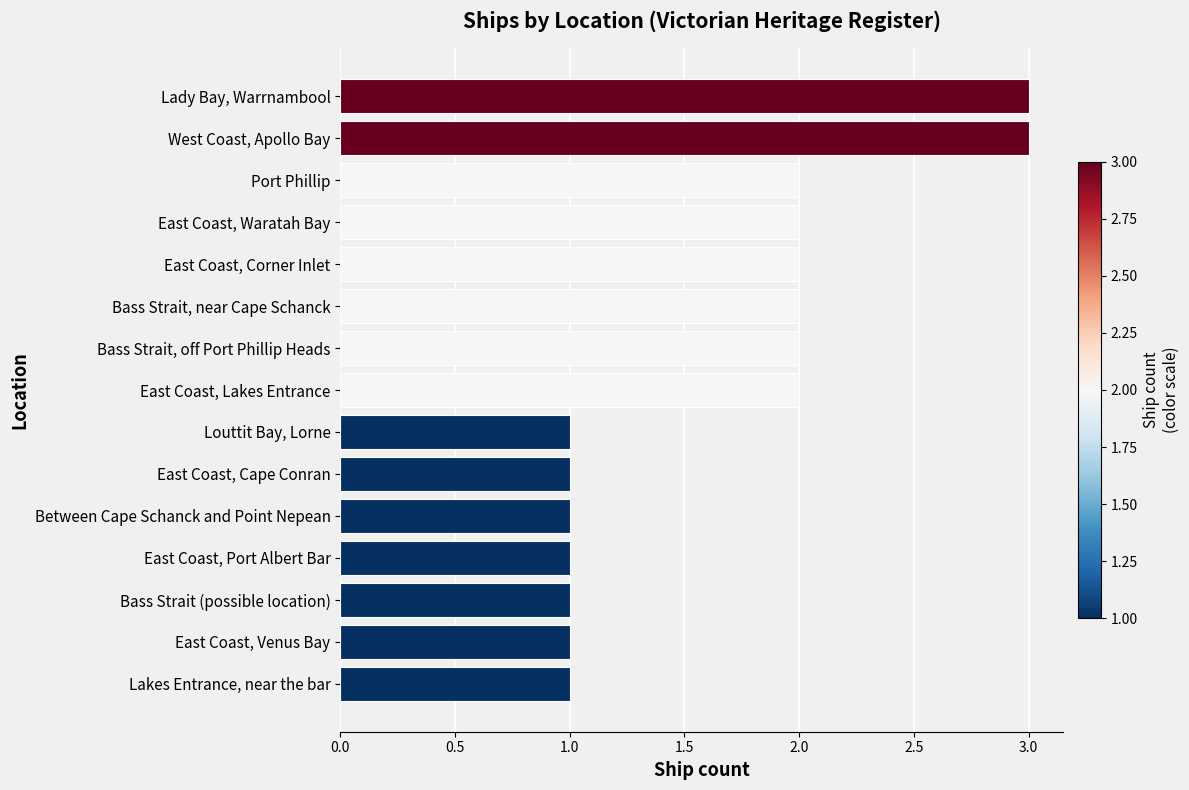

What is the greatest value displayed?

3